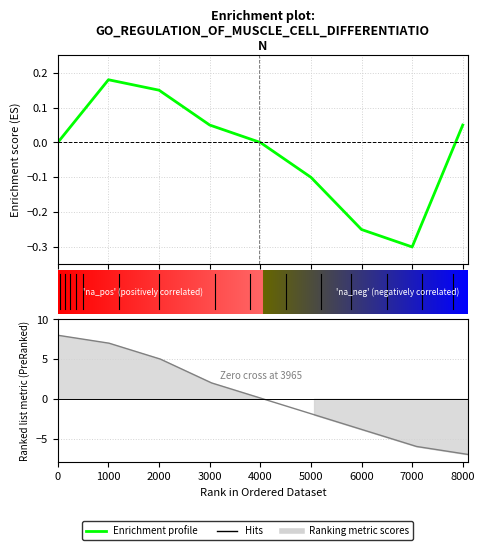

The value at 3000 is 0.0. True or false?

False